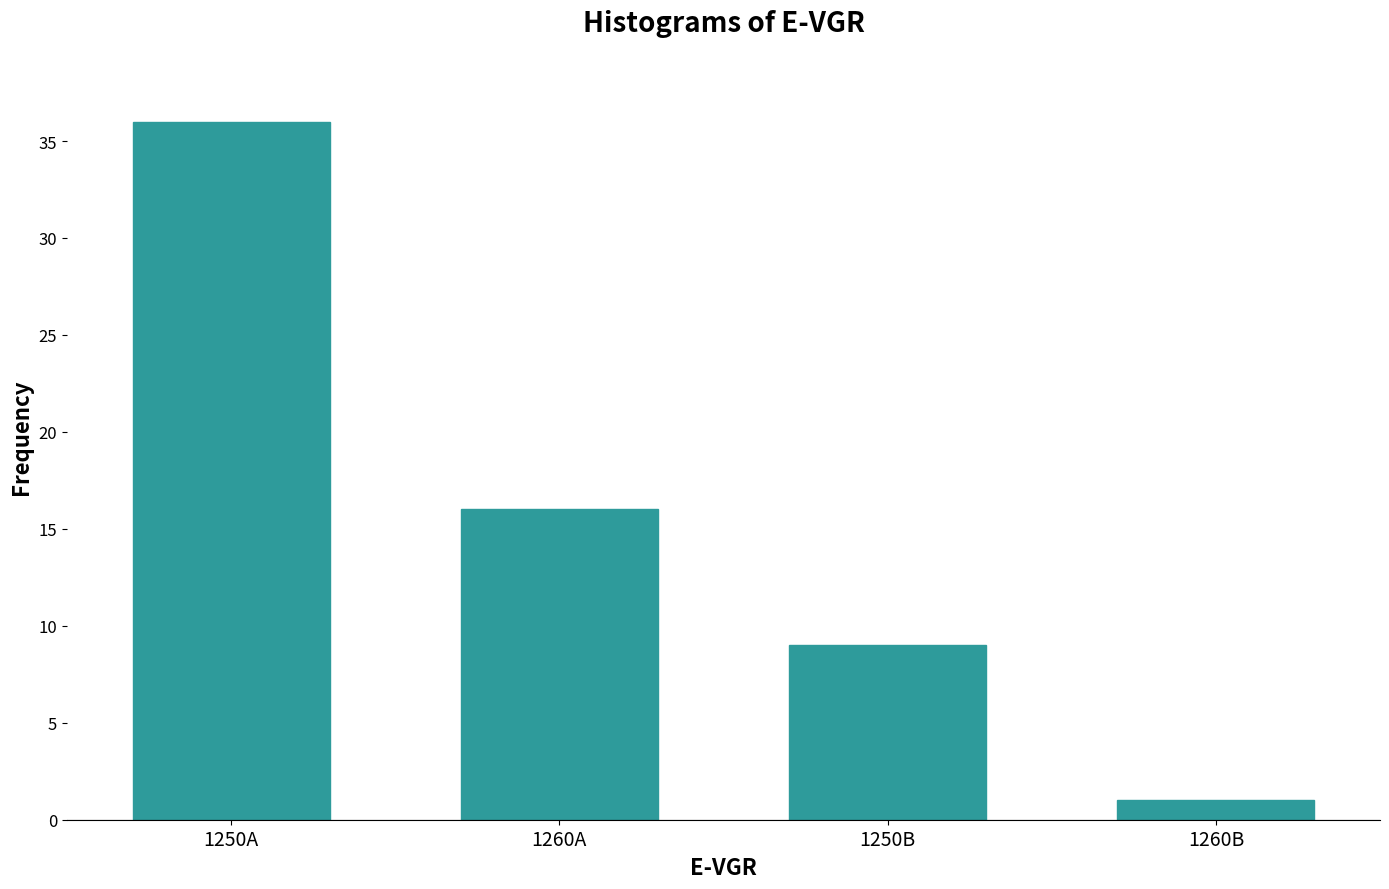

What is the label of the 4th bar from the right?

1250A